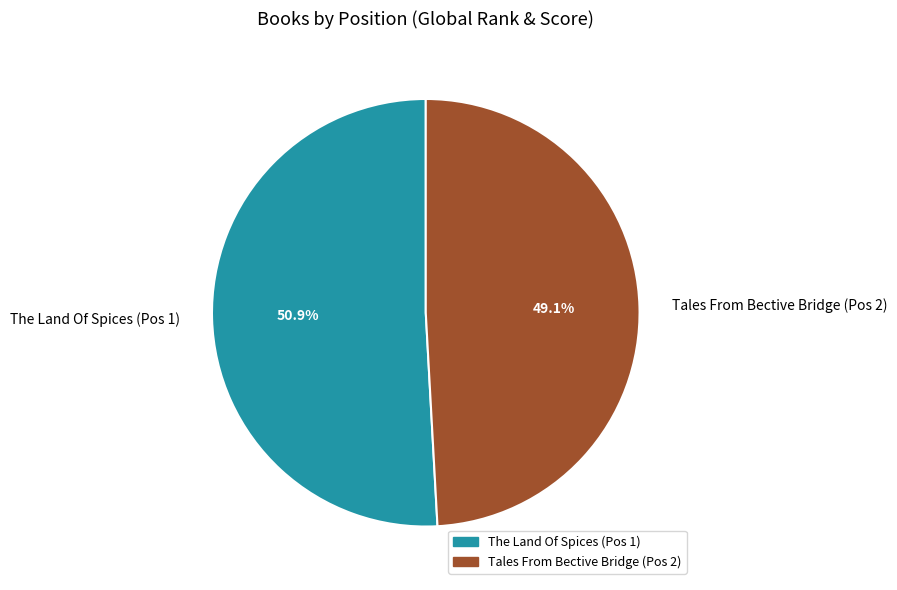

What is the smallest slice in the pie chart?

Tales From Bective Bridge (Pos 2)